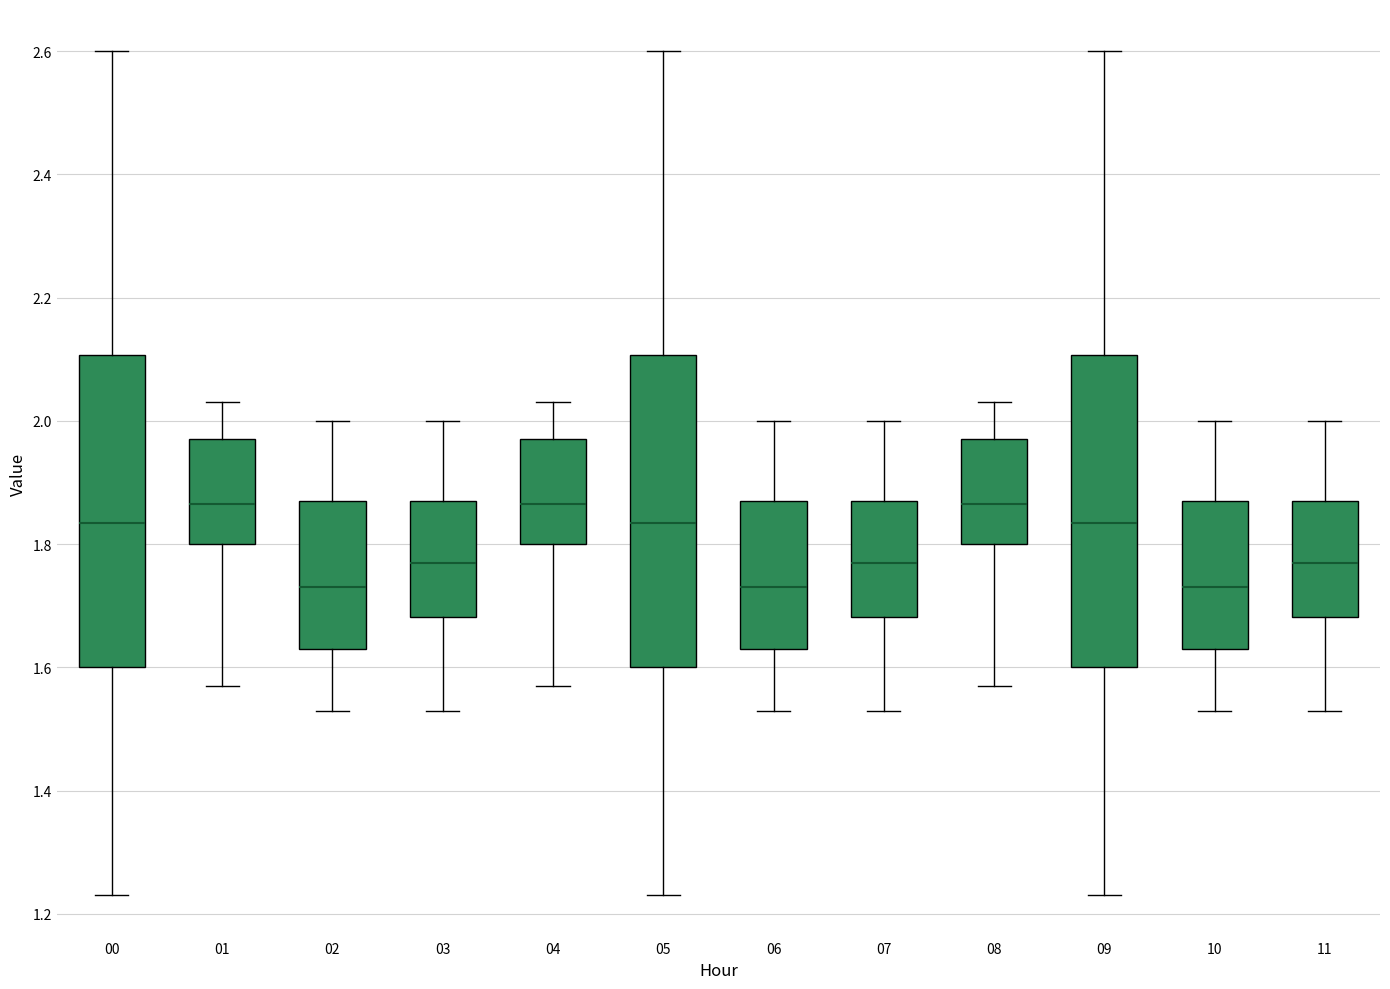

Where does the upper whisker of the box at x = 05 end on the y-axis? The values are not printed on the chart, so give them approximately, as read against the axis.

2.60